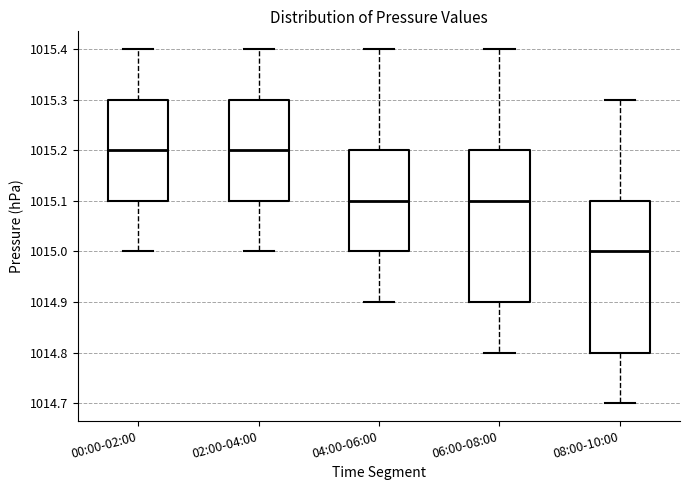

Where does the lower whisker of the box for 08:00-10:00 end on the y-axis? The values are not printed on the chart, so give them approximately, as read against the axis.

1014.7